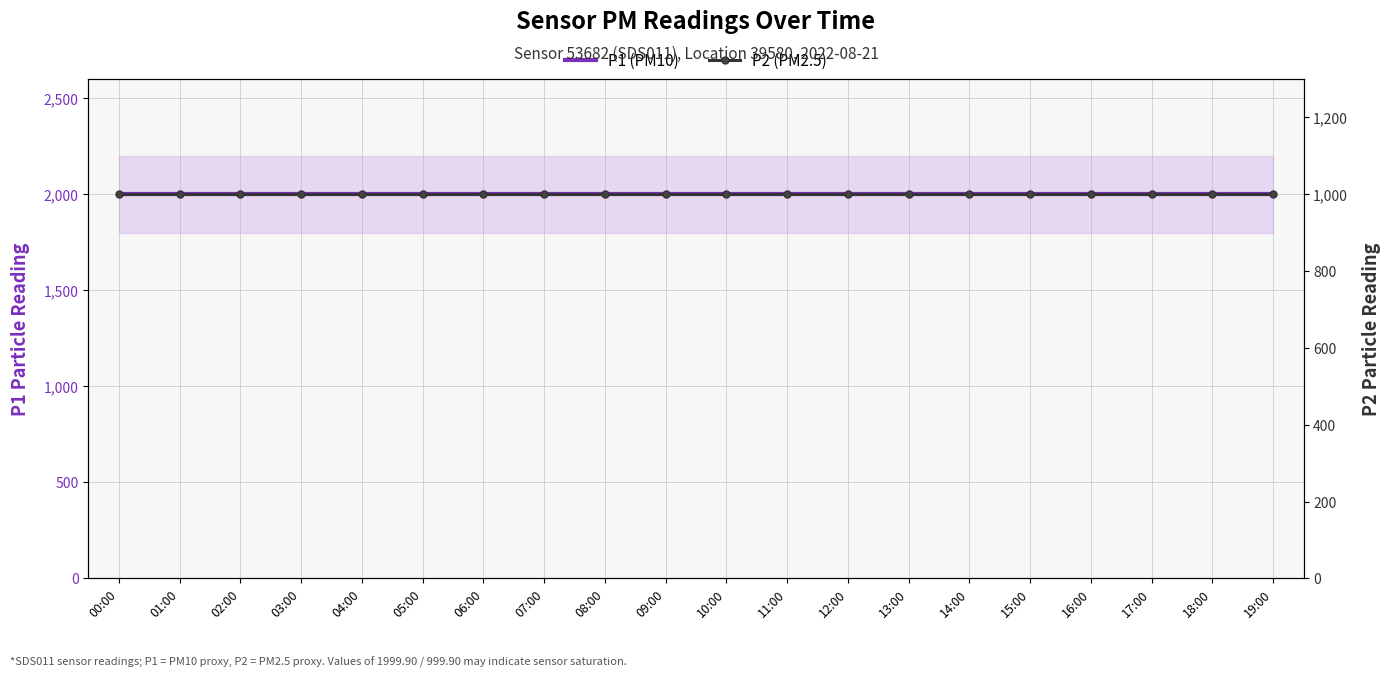

True or false: P2 (PM2.5) has more than 2 points higher than both neighbors.

False